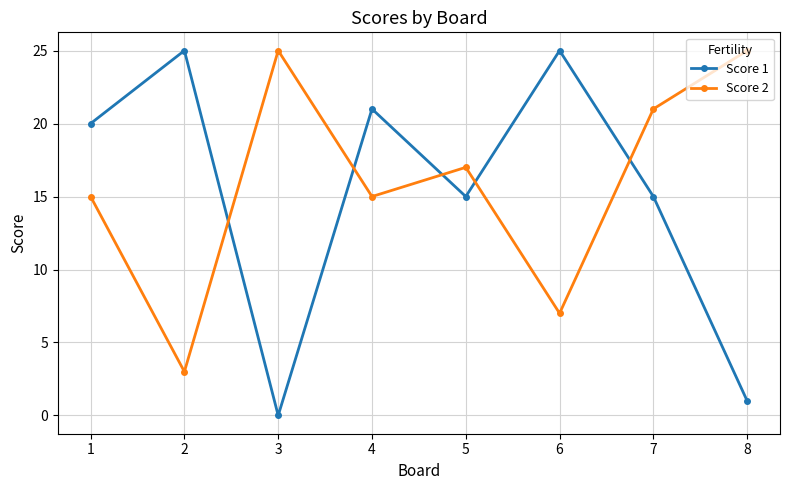

Between which two adjacent categories do Score 1 and Score 2 first intersect?

2 and 3